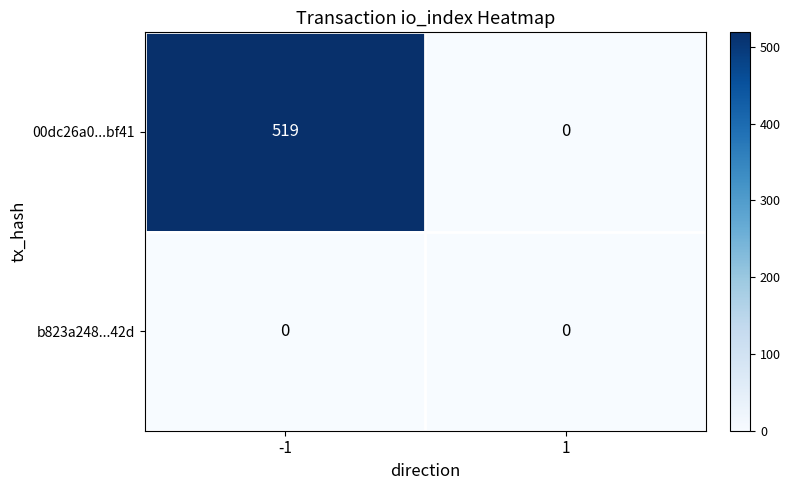

Count the number of categories in the chart.

2